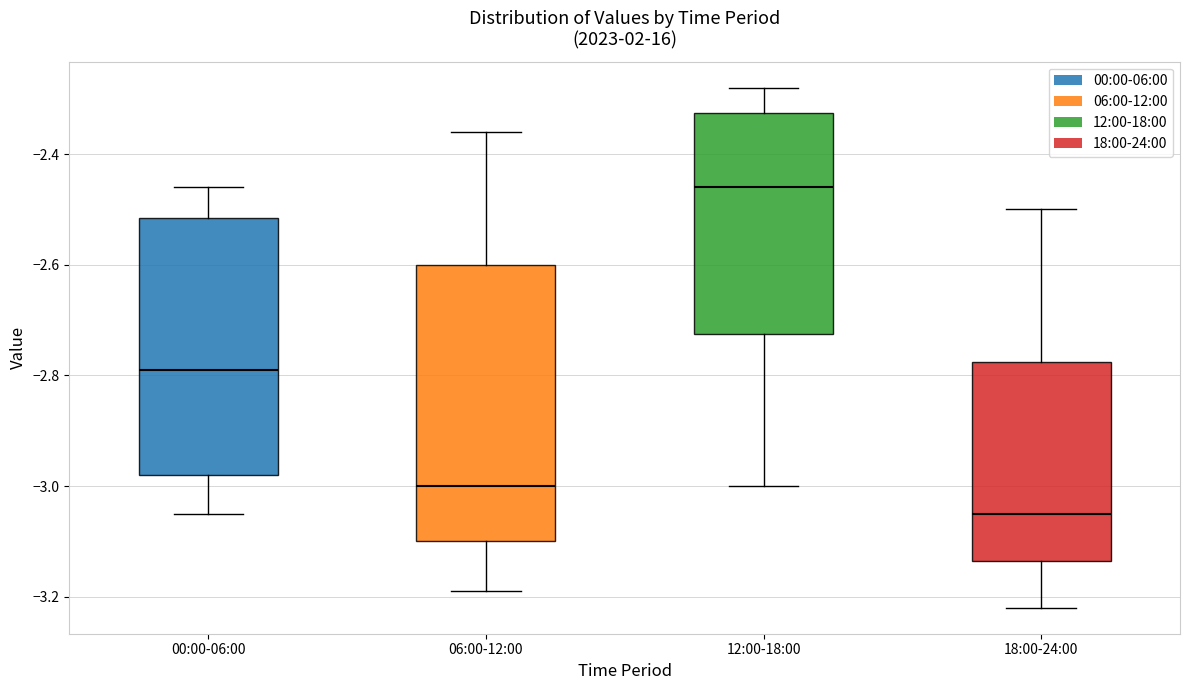

Reading left to right, transcribe this box plot: for each box, give where its median line is, the range the box spans, and where its two whiskers end, as read against the y-axis. The values are not printed on the chart, so give them approximately, as read against the axis.

00:00-06:00: median -2.78, box -2.98 to -2.52, whiskers -3.04 to -2.46
06:00-12:00: median -3.00, box -3.10 to -2.60, whiskers -3.18 to -2.36
12:00-18:00: median -2.46, box -2.72 to -2.32, whiskers -3.00 to -2.28
18:00-24:00: median -3.04, box -3.14 to -2.78, whiskers -3.22 to -2.50